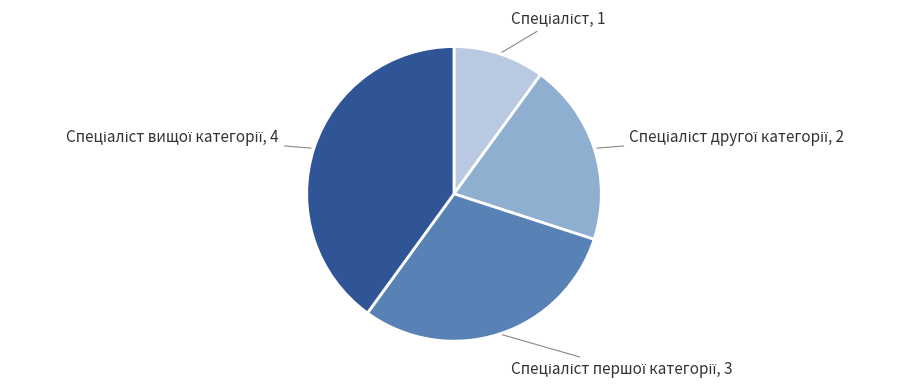

Is there any slice that represents more than half of the pie?

No